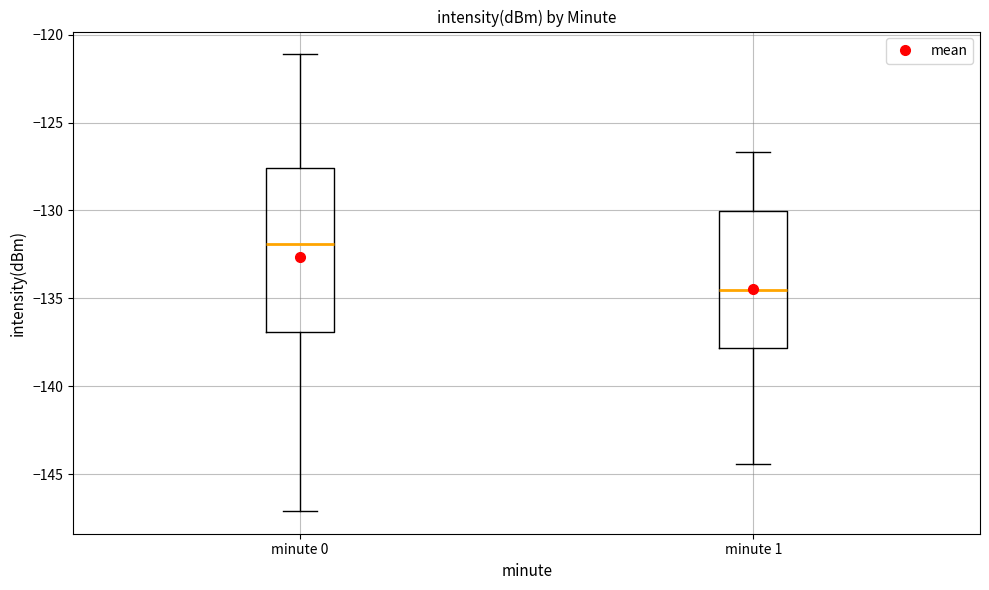

Reading left to right, read every box against the y-axis: the position of its median line, the range the box covers, and the ends of its whiskers. The values are not printed on the chart, so give them approximately, as read against the axis.

minute 0: median -132.0, box -137.0 to -127.5, whiskers -147.0 to -121.0
minute 1: median -134.5, box -138.0 to -130.0, whiskers -144.5 to -126.5